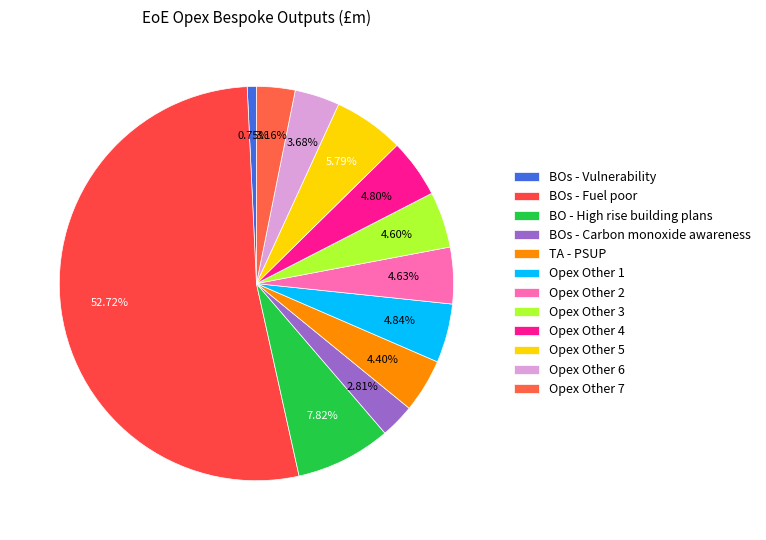

Count the number of slices in the pie.

12